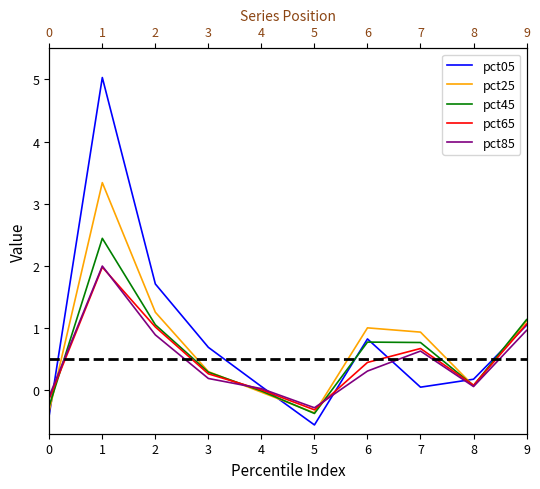

Is it true that pct25 equals 0.2 at 3?

False